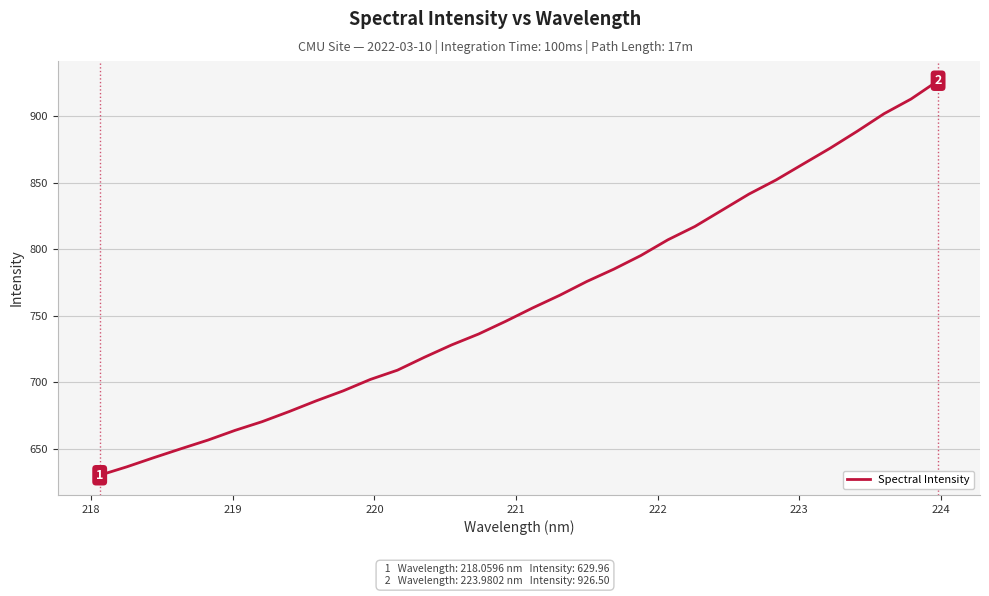

Is this an area chart (filled region under the line)?

No